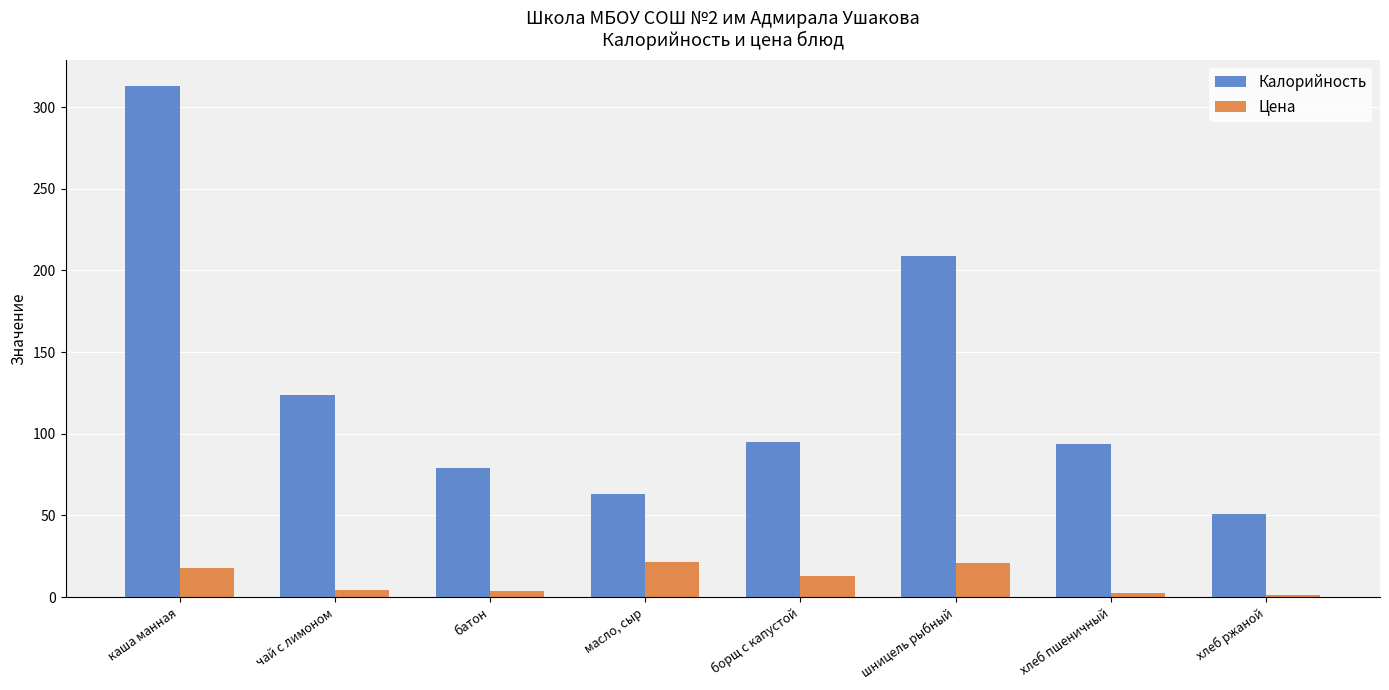

Is the value of Калорийность at батон greater than the value of Цена at чай с лимоном?

Yes